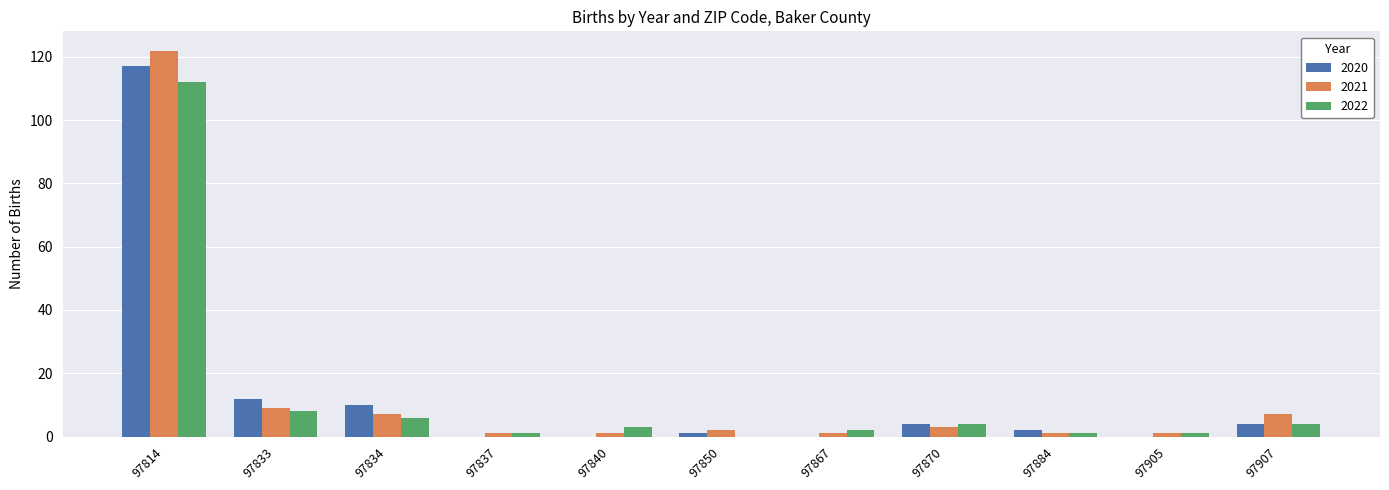

How many groups of bars are there?

11